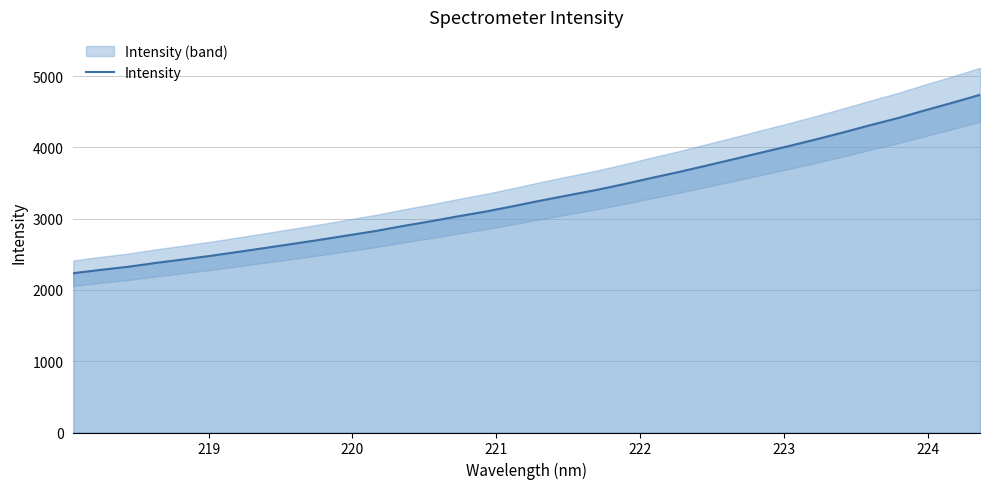

What is the highest value of the Intensity series?

4739.3